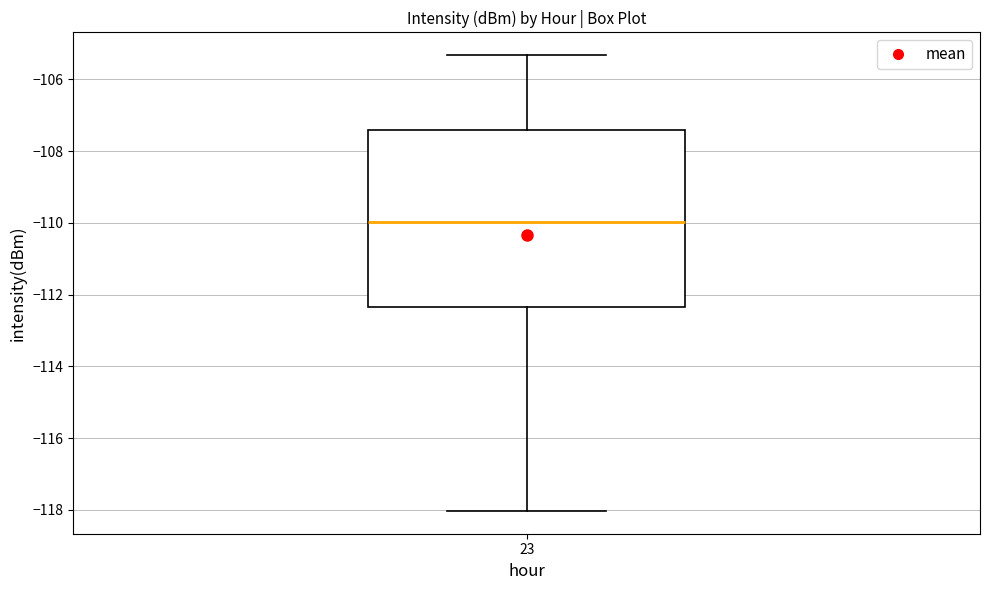

Where does the upper whisker of the box at x = 23 end on the y-axis? The values are not printed on the chart, so give them approximately, as read against the axis.

-105.4